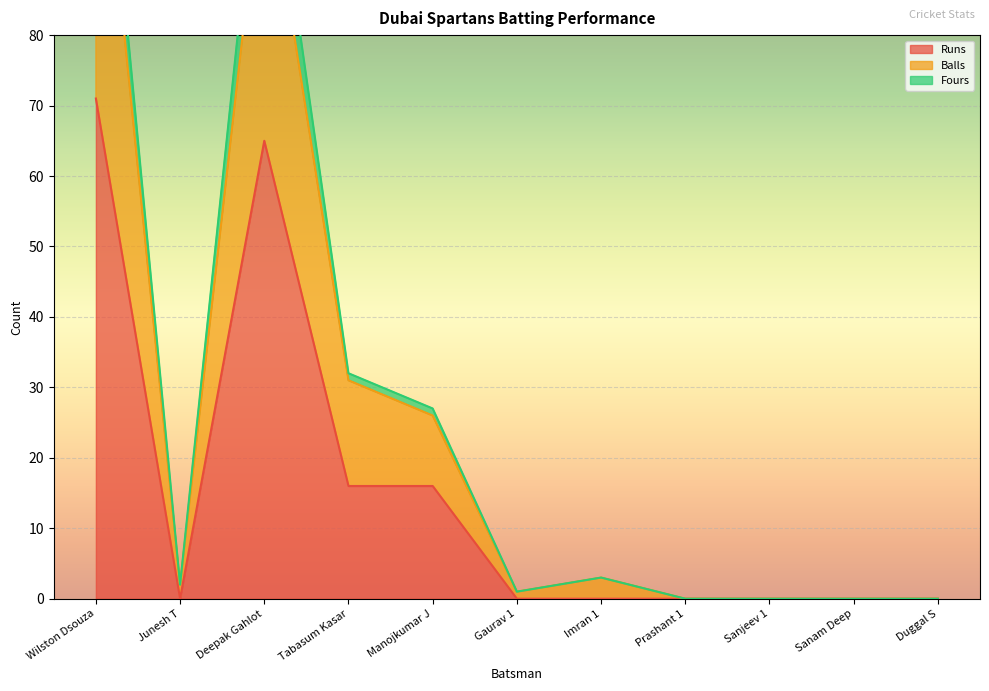

How many values in the Fours series exceed 2?

5